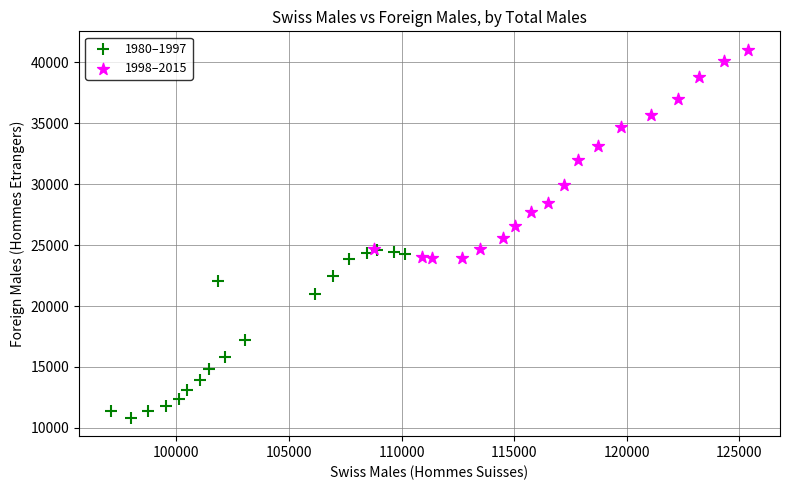

Which series has the widest spread of Y values?

1998–2015